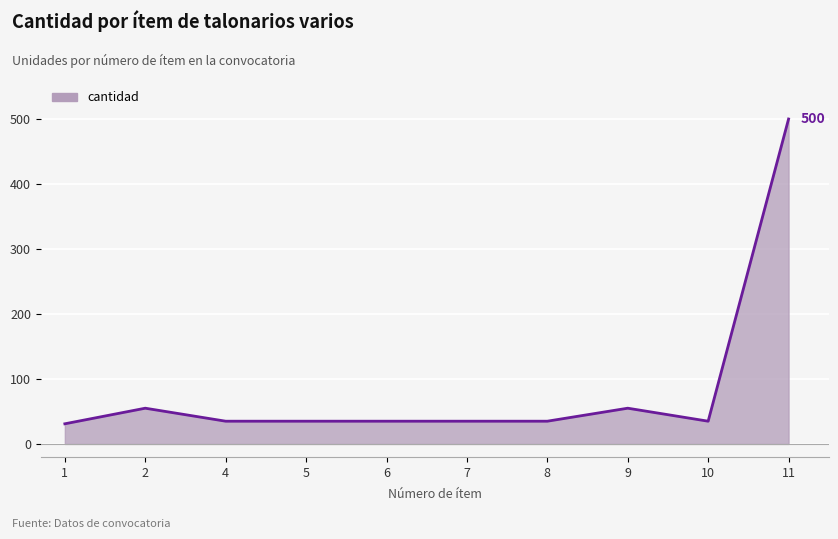

What is the smallest value displayed?

31